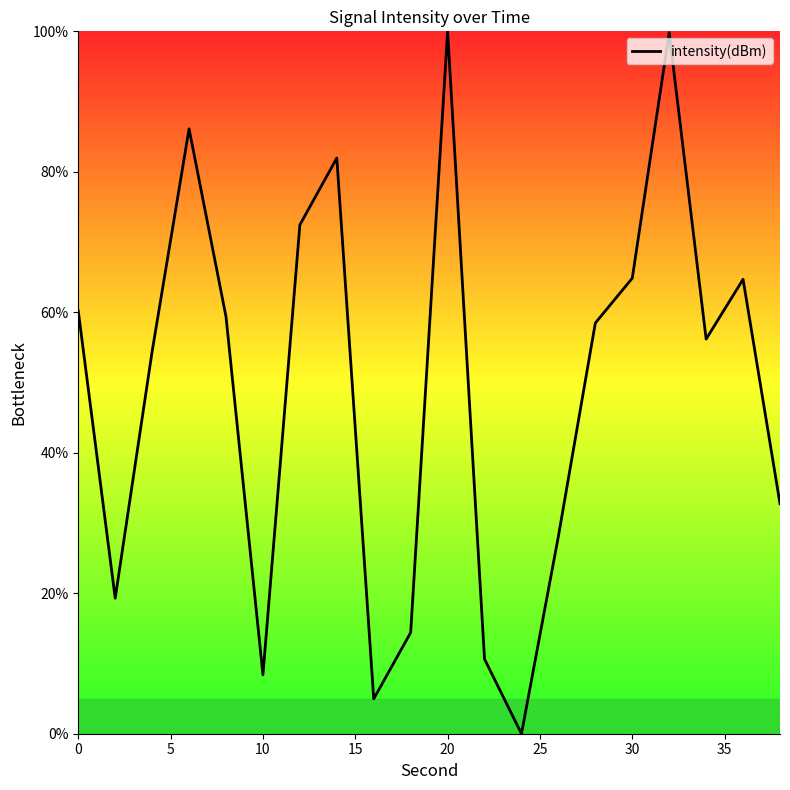

What is the maximum value shown in the chart?

100.0